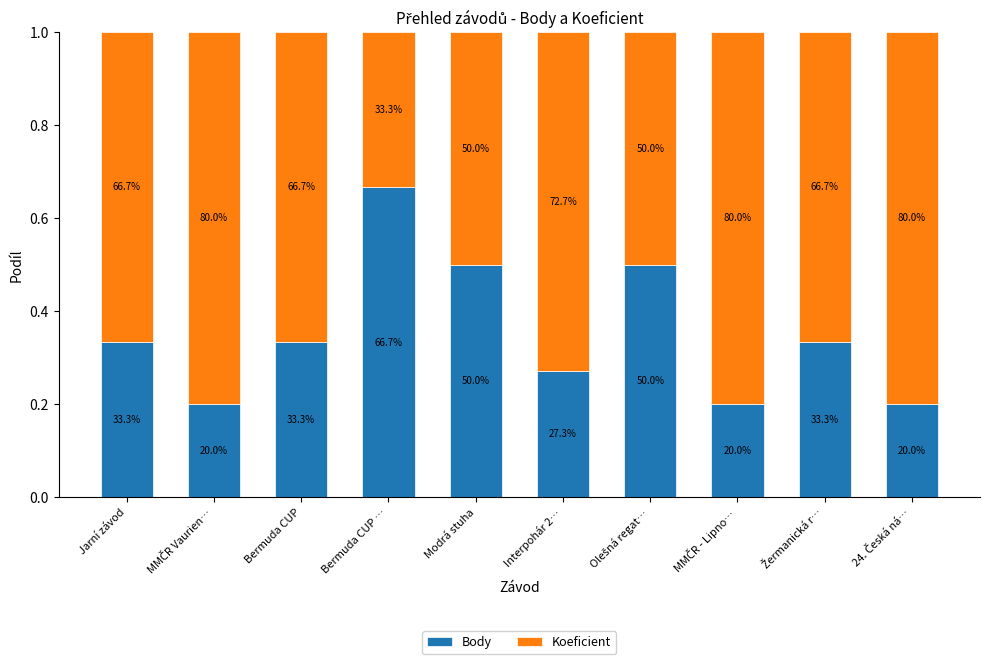

Rank the series by their maximum value, from highest to lowest.

Koeficient, Body